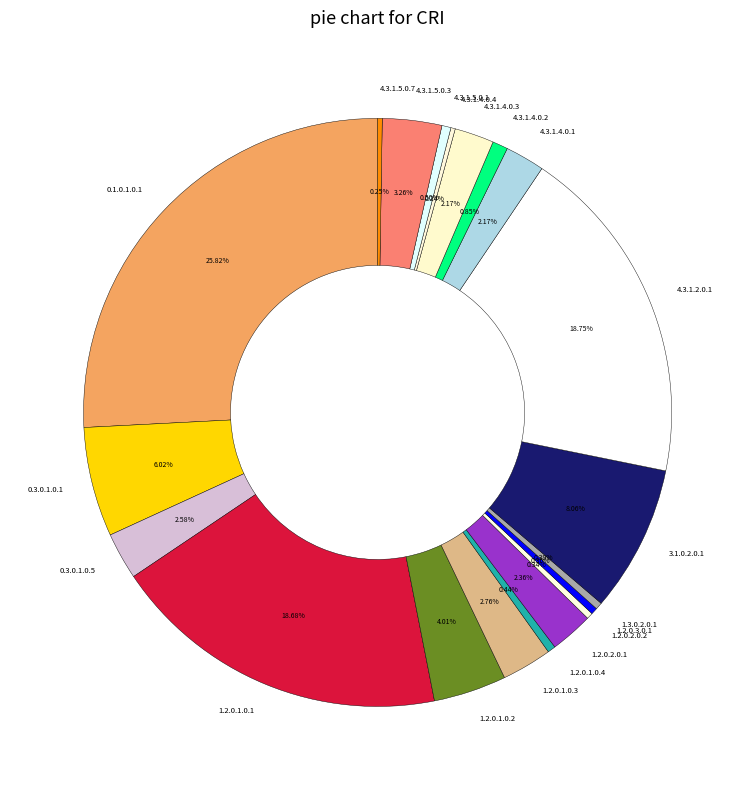

Which slice is the largest?

0.1.0.1.0.1